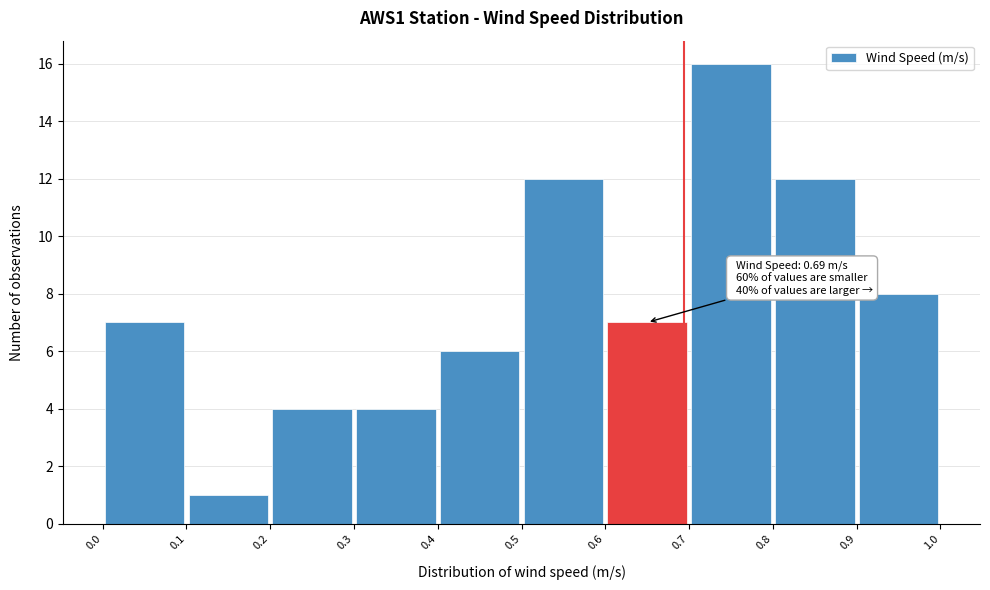

Over which range of the x-axis is the bar tallest?

0.7 to 0.8